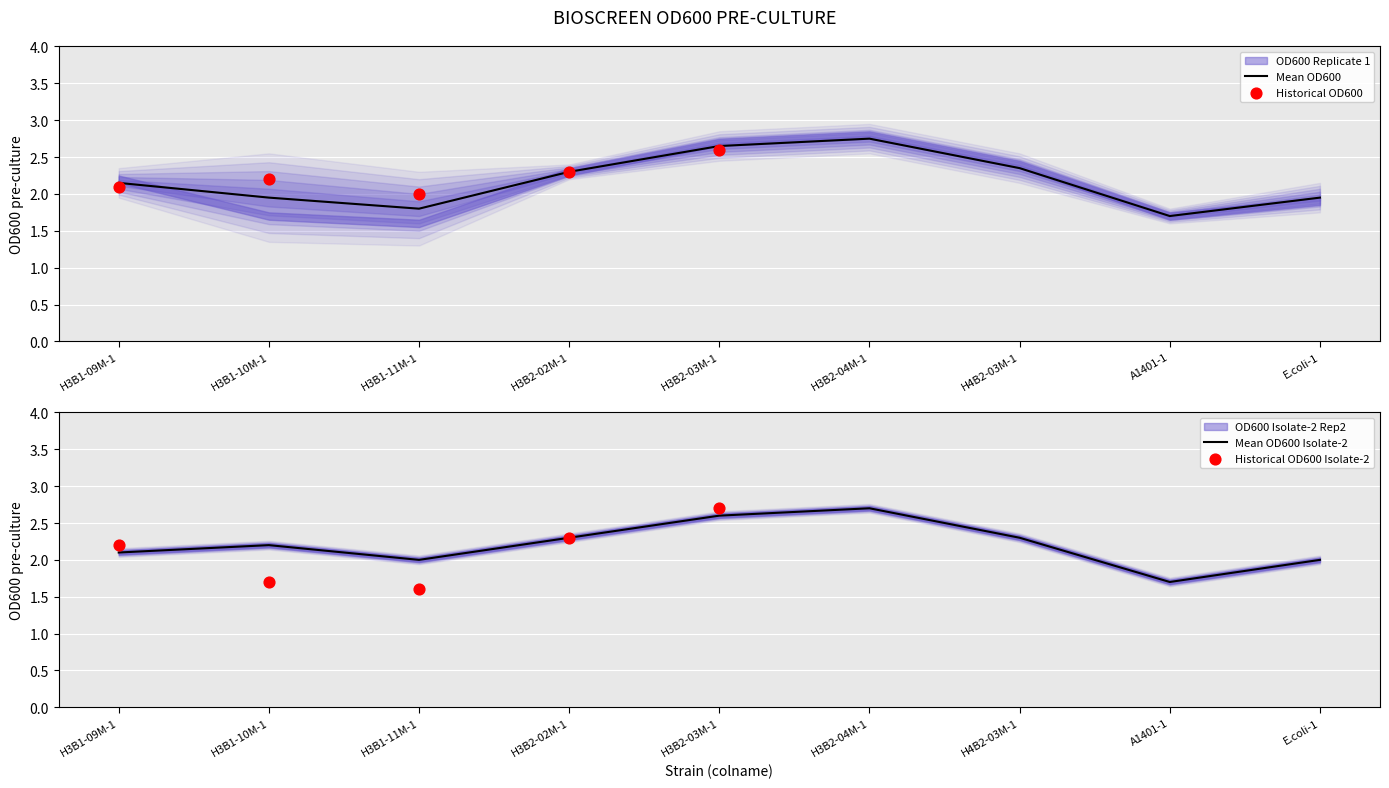

Is the value of OD600 Isolate-2 Rep2 at H3B2-03M-1 greater than the value of OD600 Replicate 1 at H3B1-11M-1?

Yes